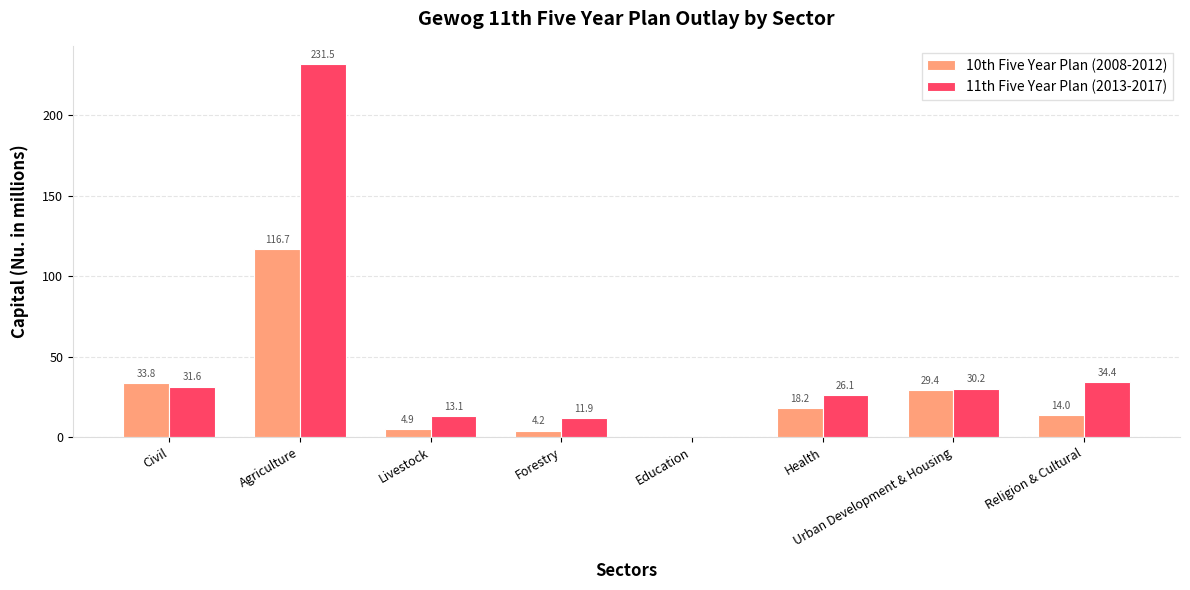

What are all the series names shown in the legend?

10th Five Year Plan (2008-2012), 11th Five Year Plan (2013-2017)